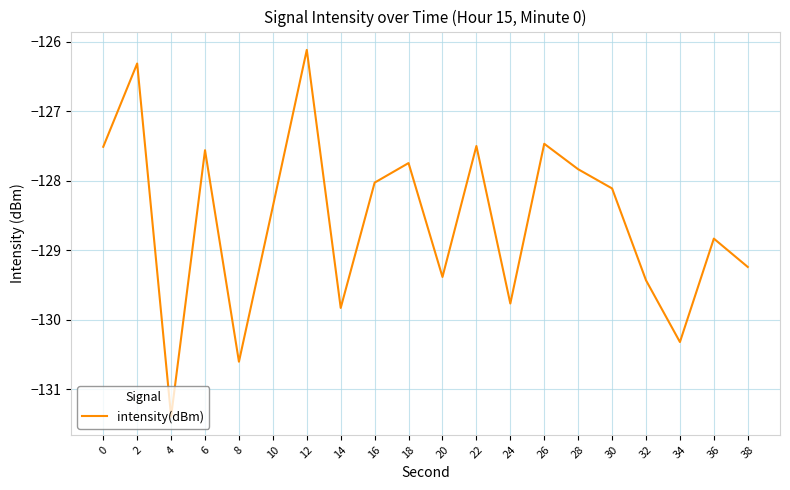

True or false: the data shows -222.0 at 6.

False